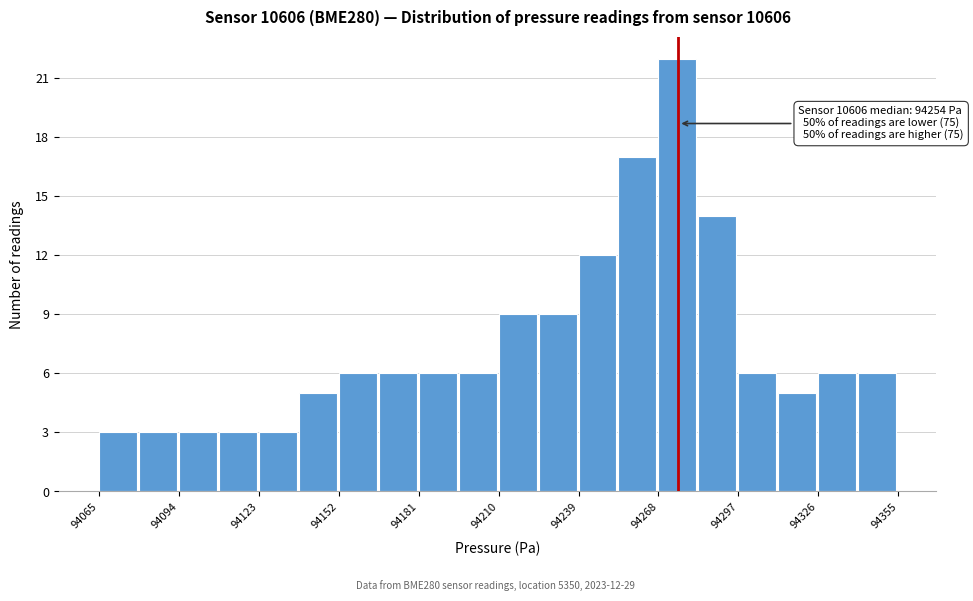

Read against the x-axis, roughly where is the centre of the tallest bar?

94275